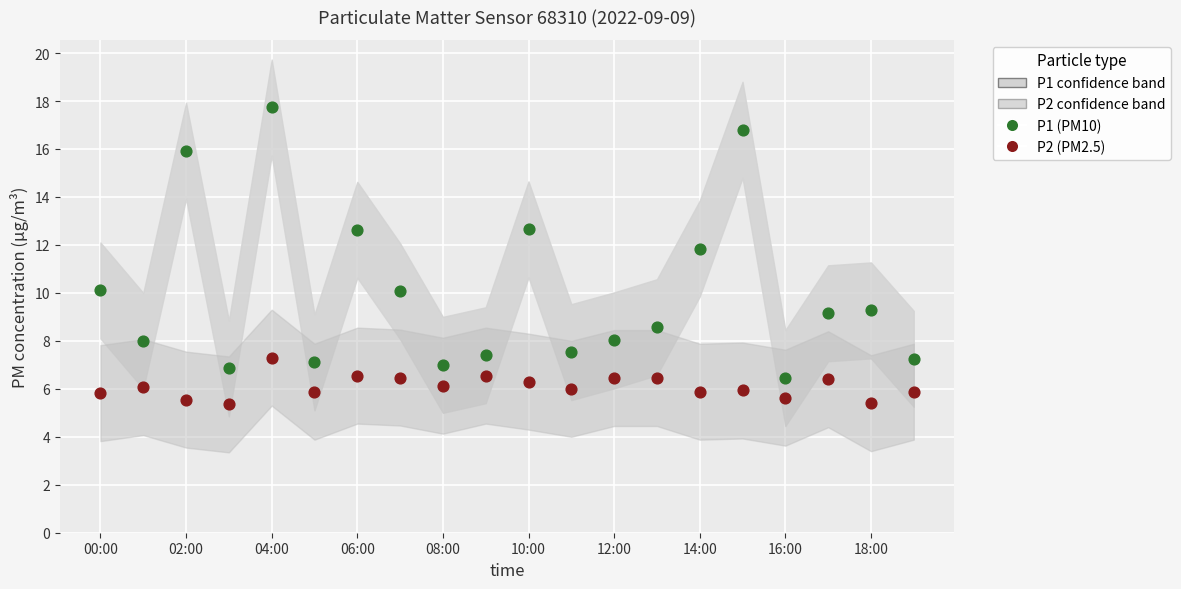

Which series reaches the minimum Y coordinate?

P2 (PM2.5)